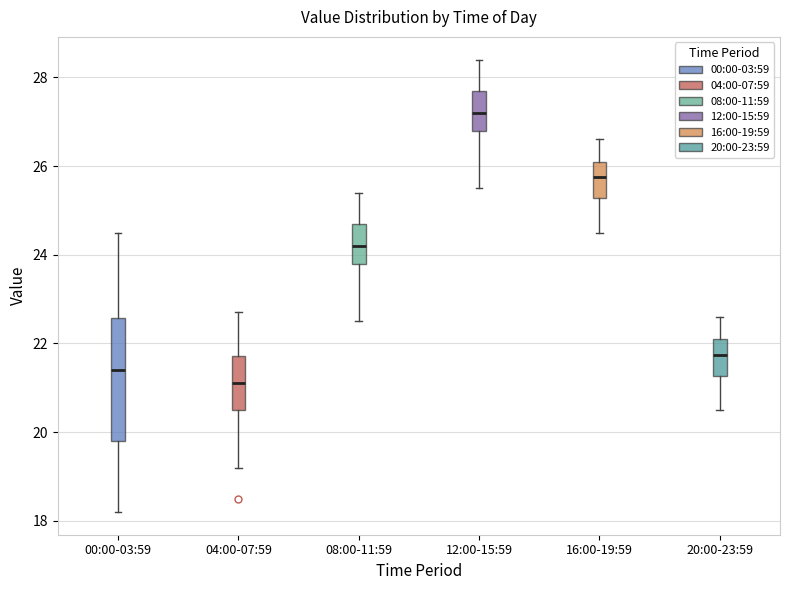

Which box's median line is the highest?

12:00-15:59